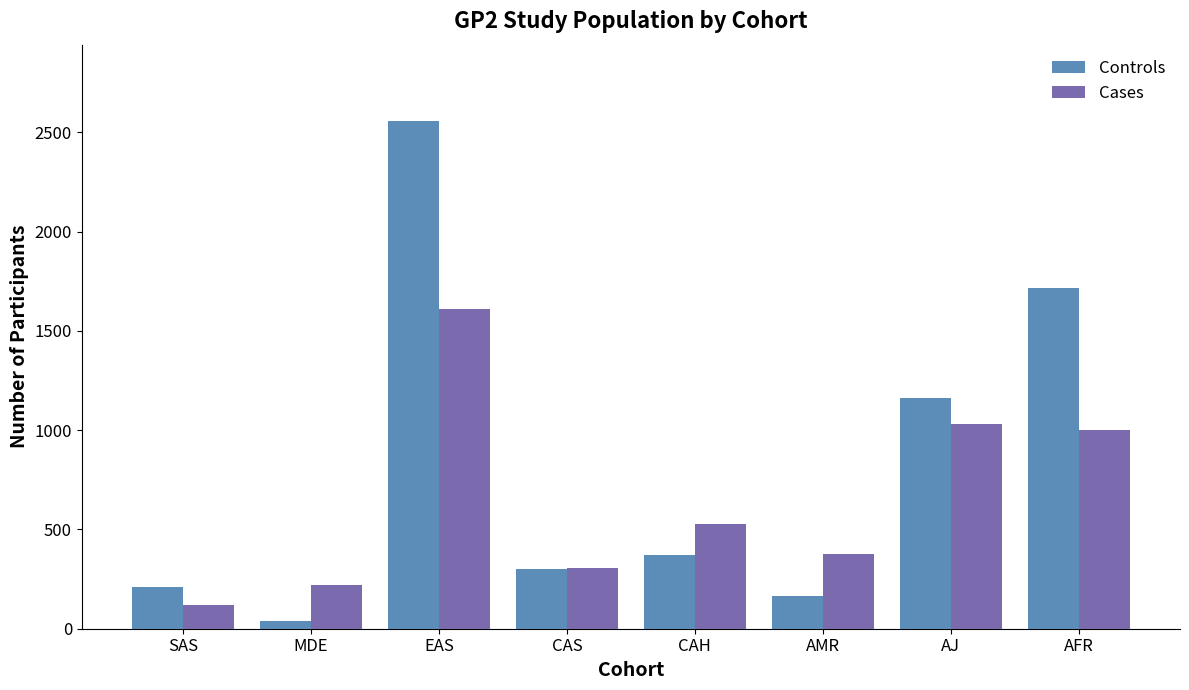

At how many categories does at least one series exceed 283?

6